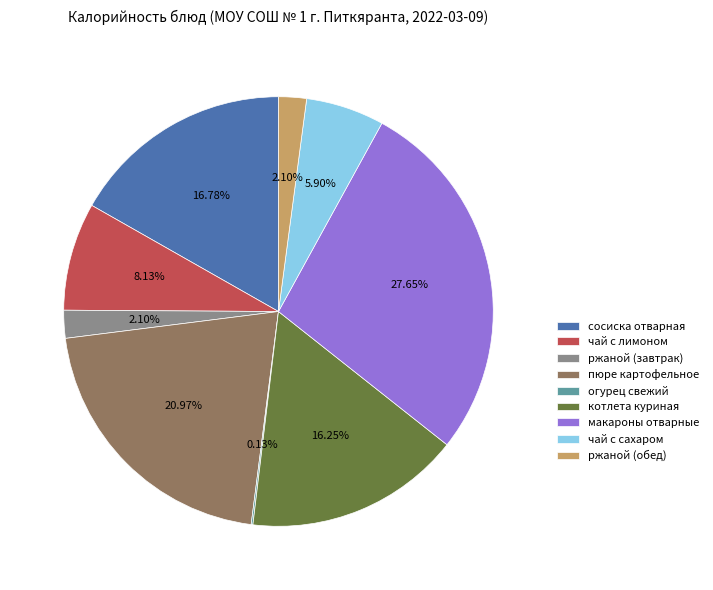

Which category has the biggest portion of the pie?

макароны отварные